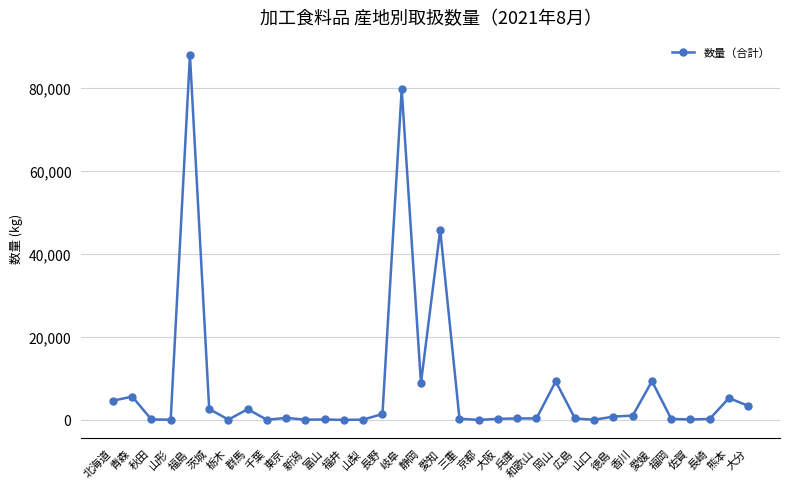

What is the value of the 16th point from the left?

79788